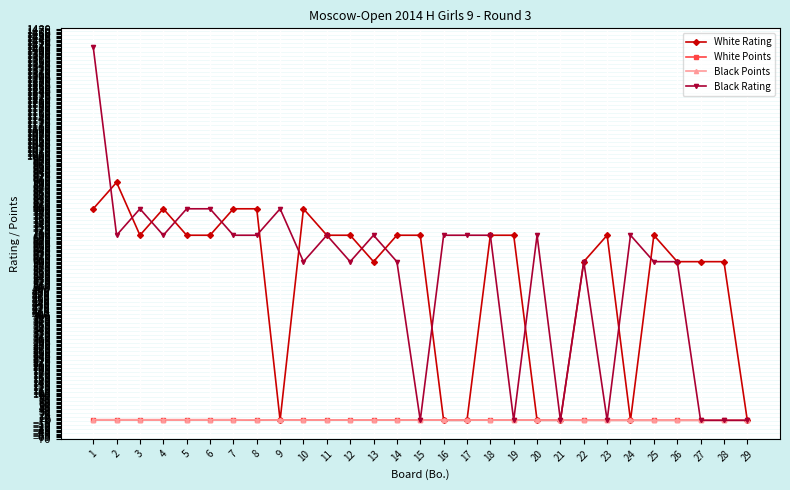

At which category is the sum across all series the highest?

1